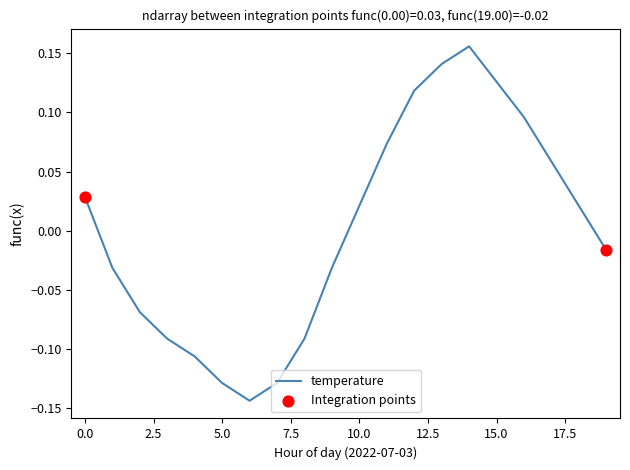

What is the difference between the maximum and minimum values?

0.3